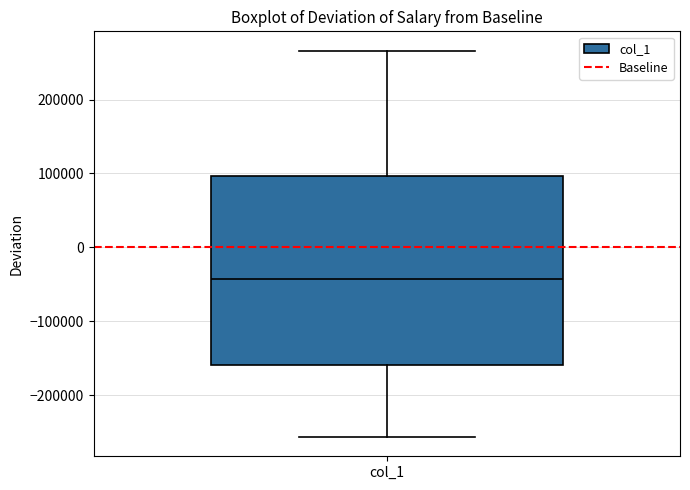

Read this box plot against the y-axis: the position of the median line, the range covered by the box, and the ends of both whiskers. The values are not printed on the chart, so give them approximately, as read against the axis.

median -40000, box -160000 to 100000, whiskers -260000 to 270000